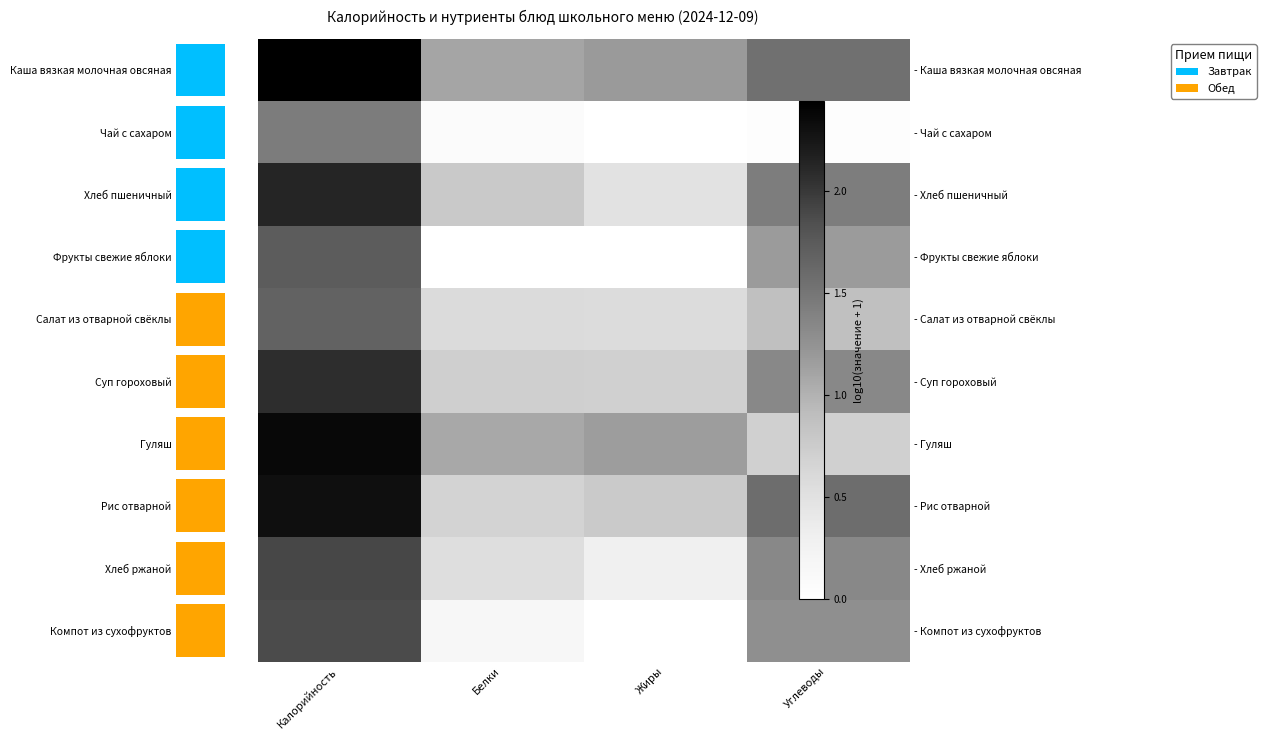

At how many categories does at least one series exceed 1?

4